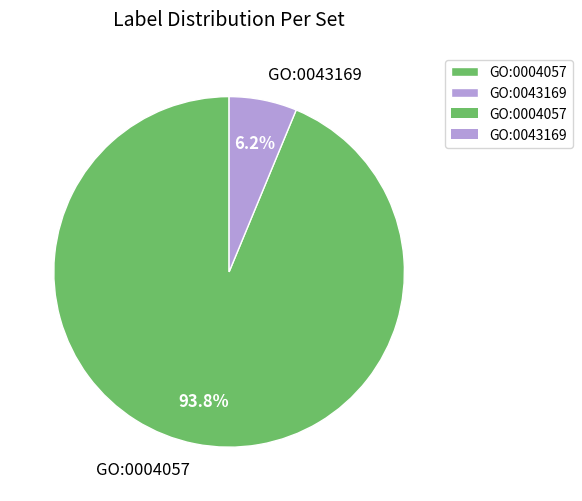

Rank the categories by value from lowest to highest.

GO:0043169, GO:0004057